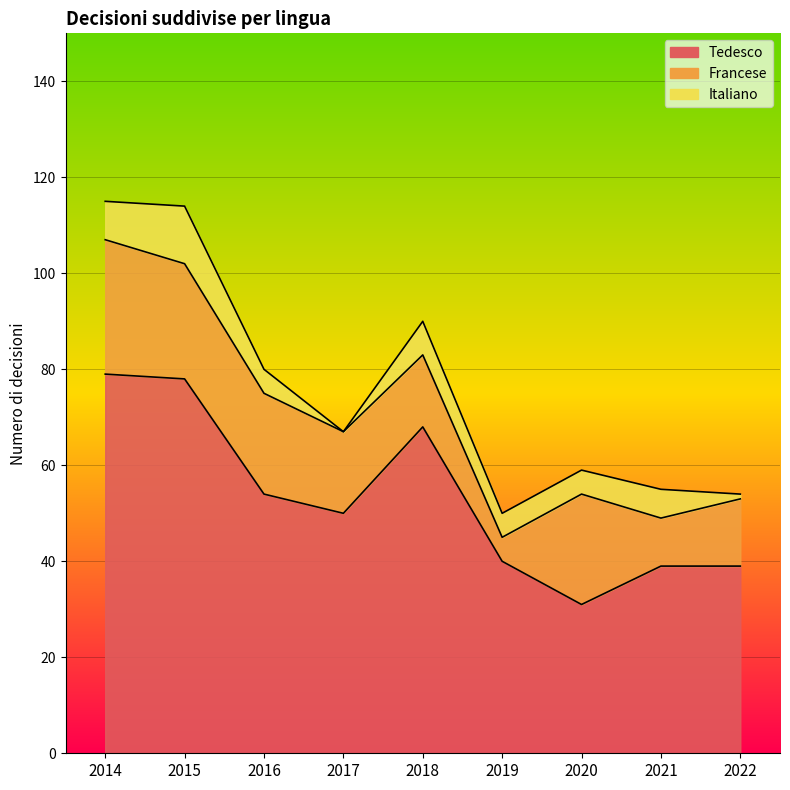

Which series has the largest total across all categories?

Tedesco